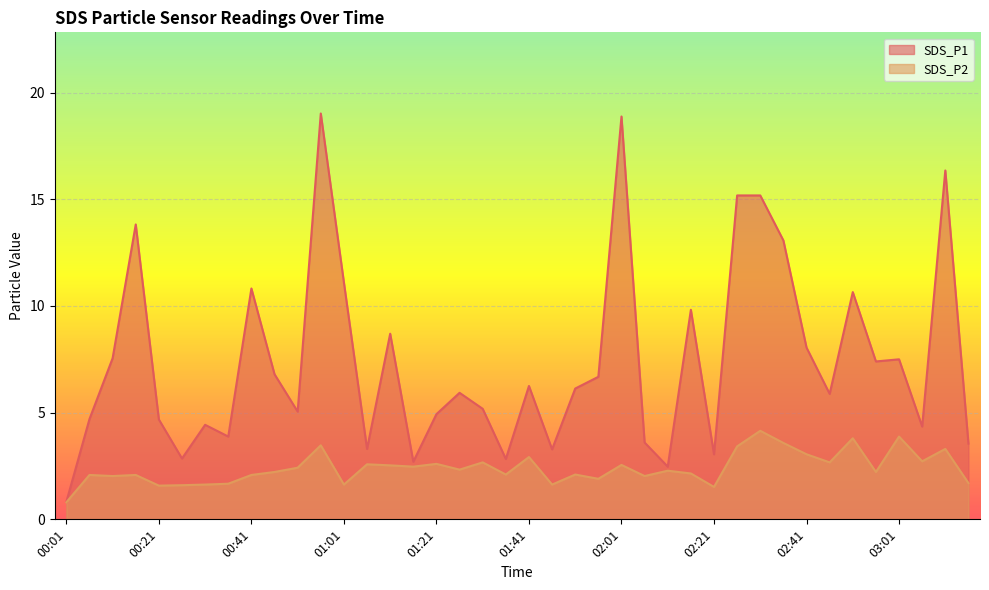

True or false: SDS_P2 and SDS_P1 cross at least once.

False